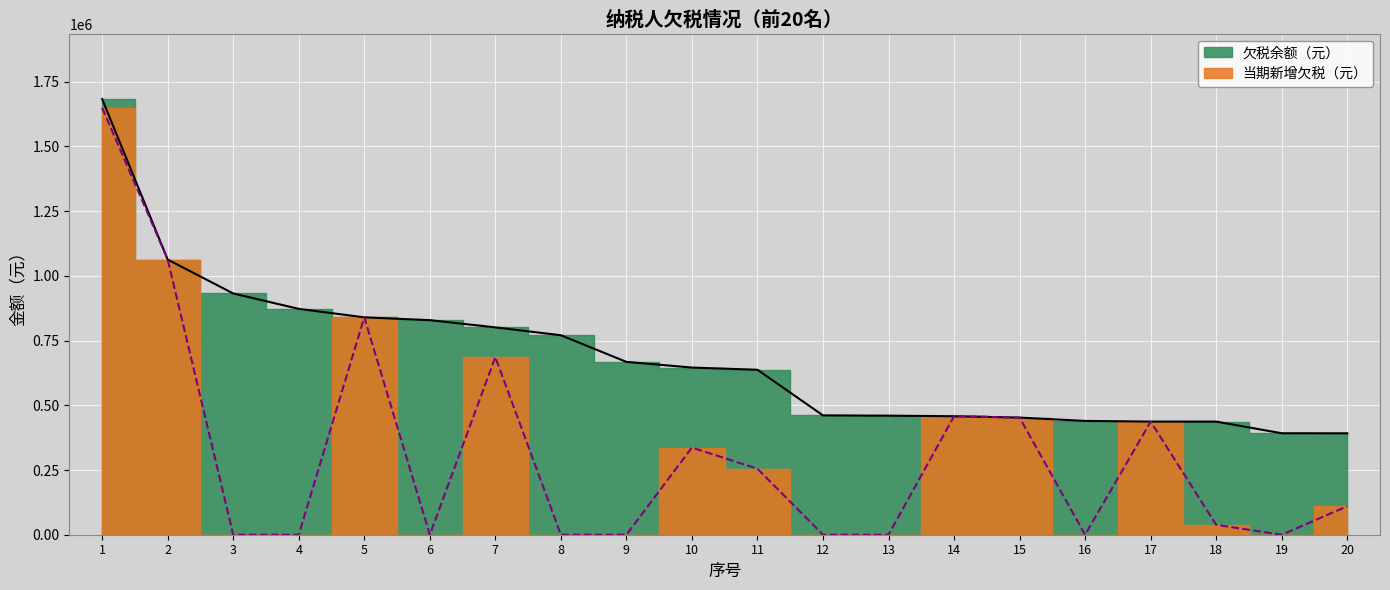

Which series has the widest spread of values?

当期新增欠税（元）